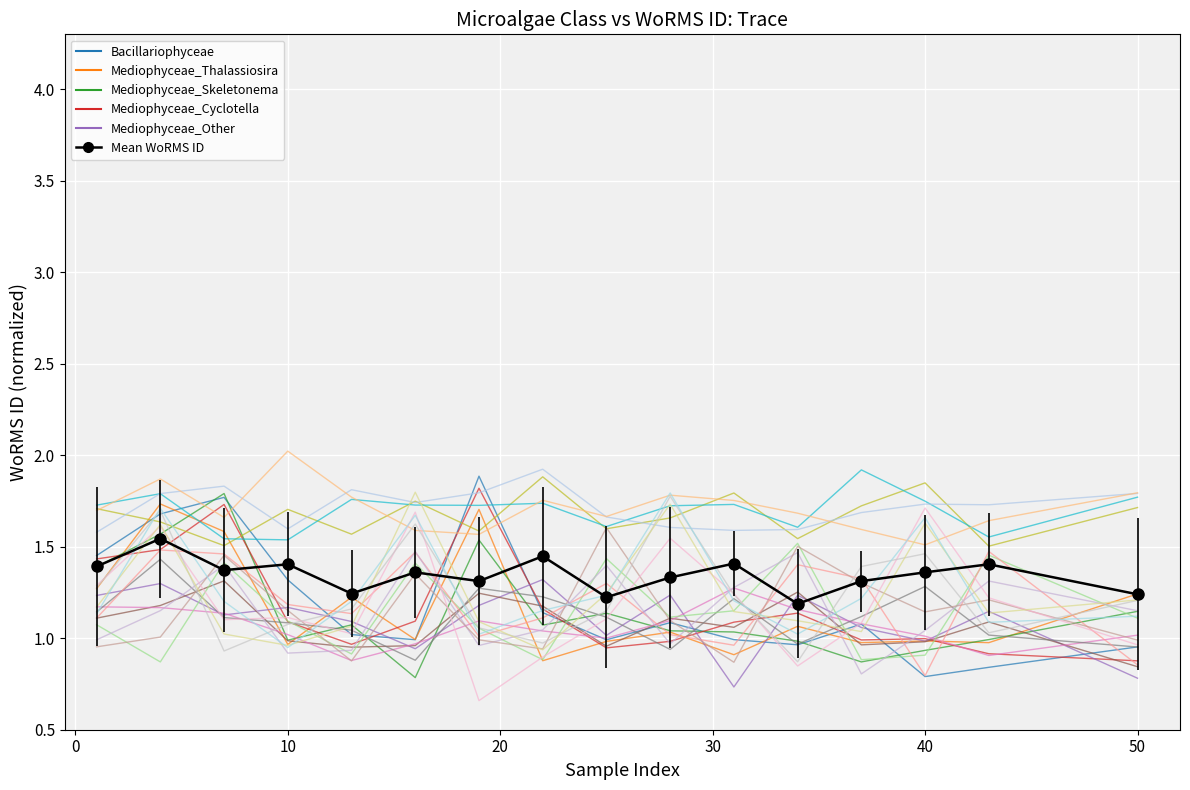

How many distinct data groups are displayed?

5